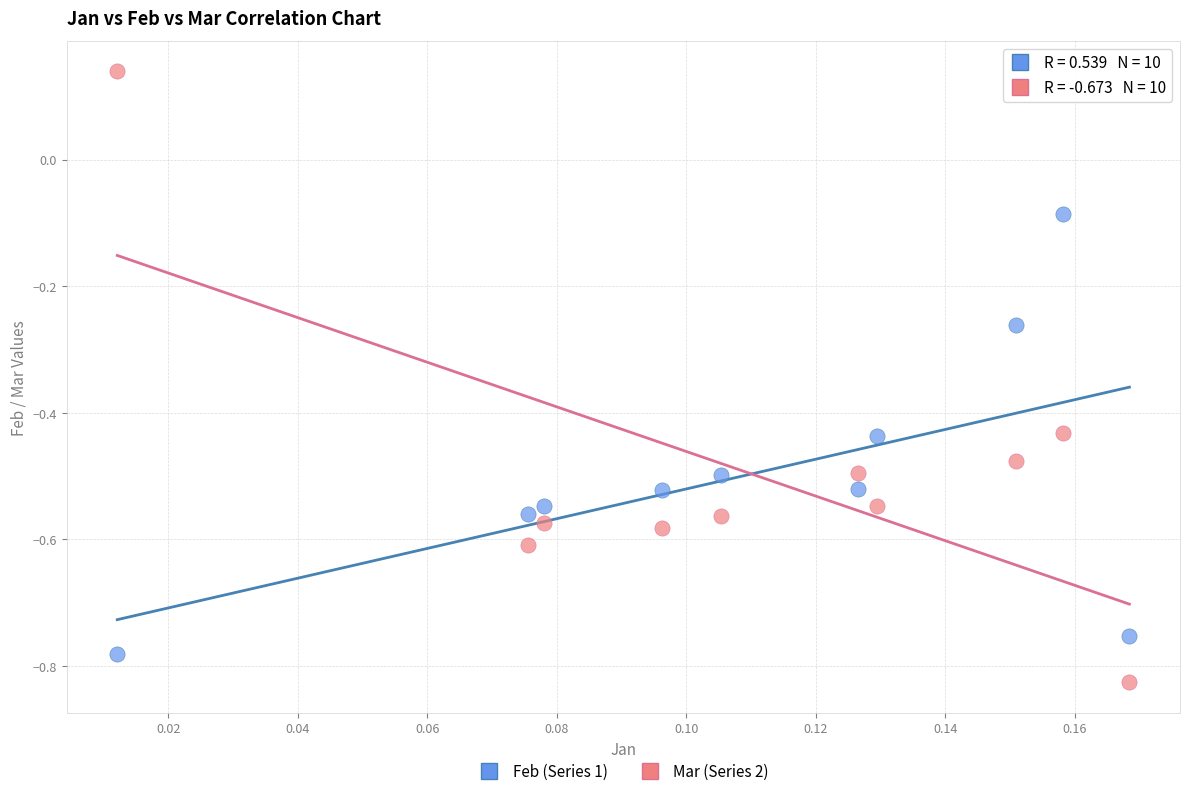

Across all data points, what is the range of Y values (max minus min)?

1.0